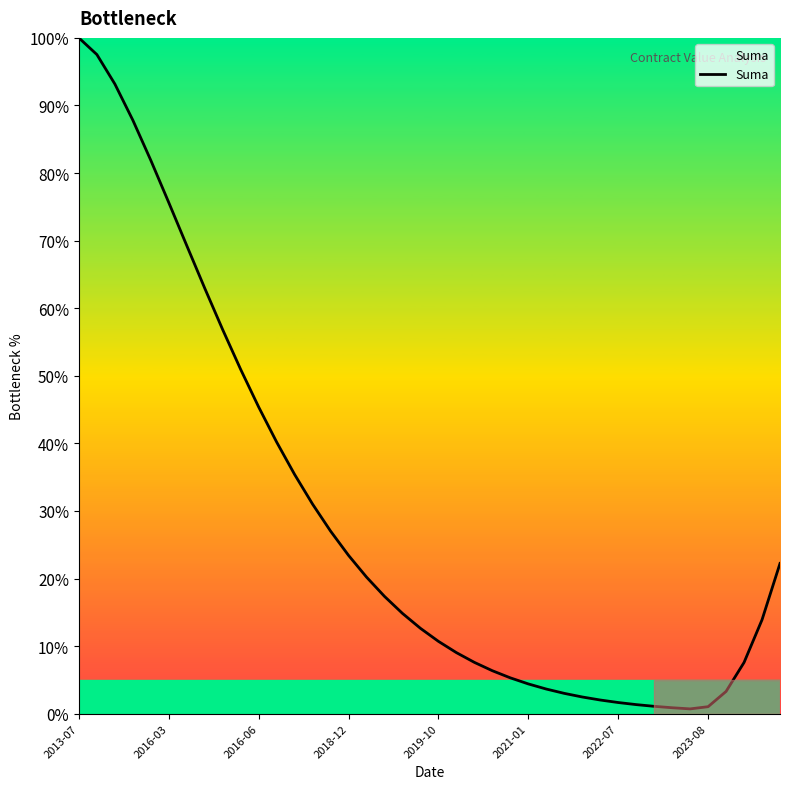

What is the greatest value displayed?

100.0